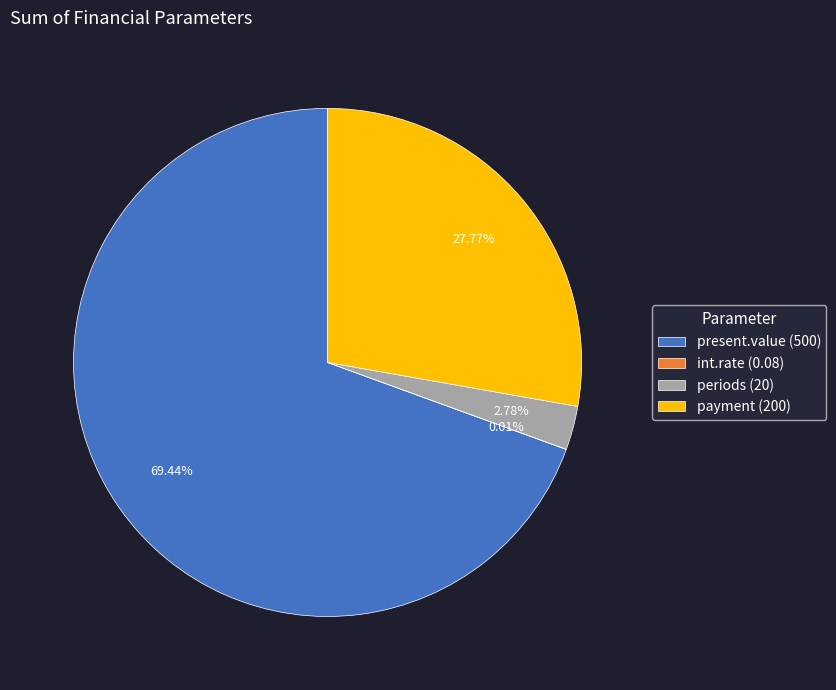

What is the largest slice in the pie chart?

present.value